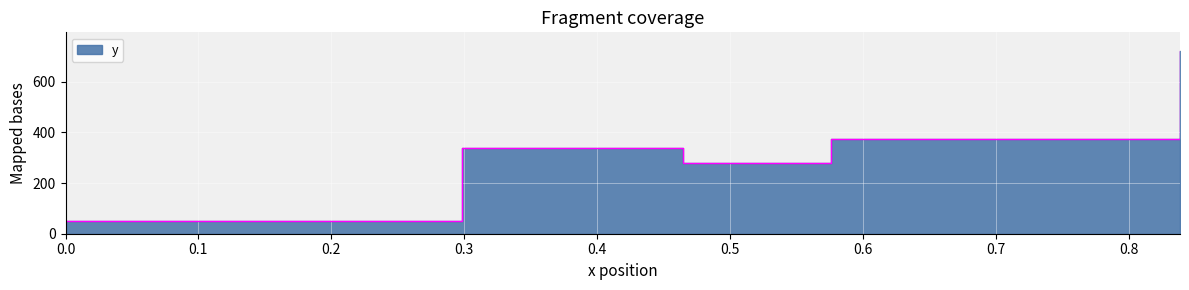

Reading left to right, what are all the values shown in this chart?

51	337	279	374	722